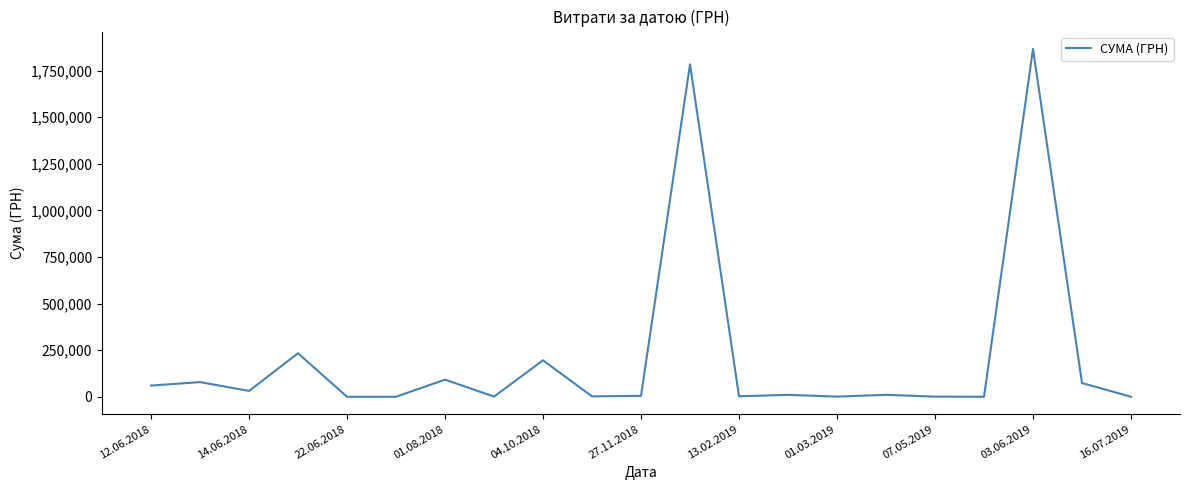

What is the difference between the maximum and minimum values?

1866109.6